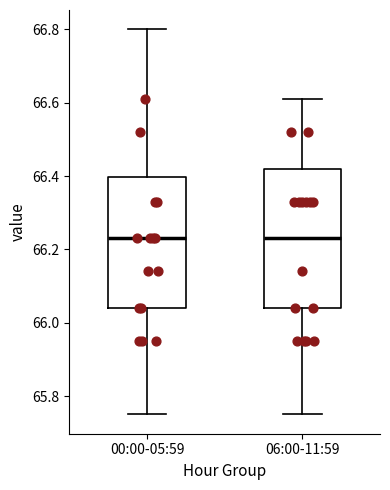

Reading left to right, read every box against the y-axis: the position of its median line, the range the box covers, and the ends of its whiskers. The values are not printed on the chart, so give them approximately, as read against the axis.

00:00-05:59: median 66.24, box 66.04 to 66.40, whiskers 65.76 to 66.80
06:00-11:59: median 66.24, box 66.04 to 66.42, whiskers 65.76 to 66.62